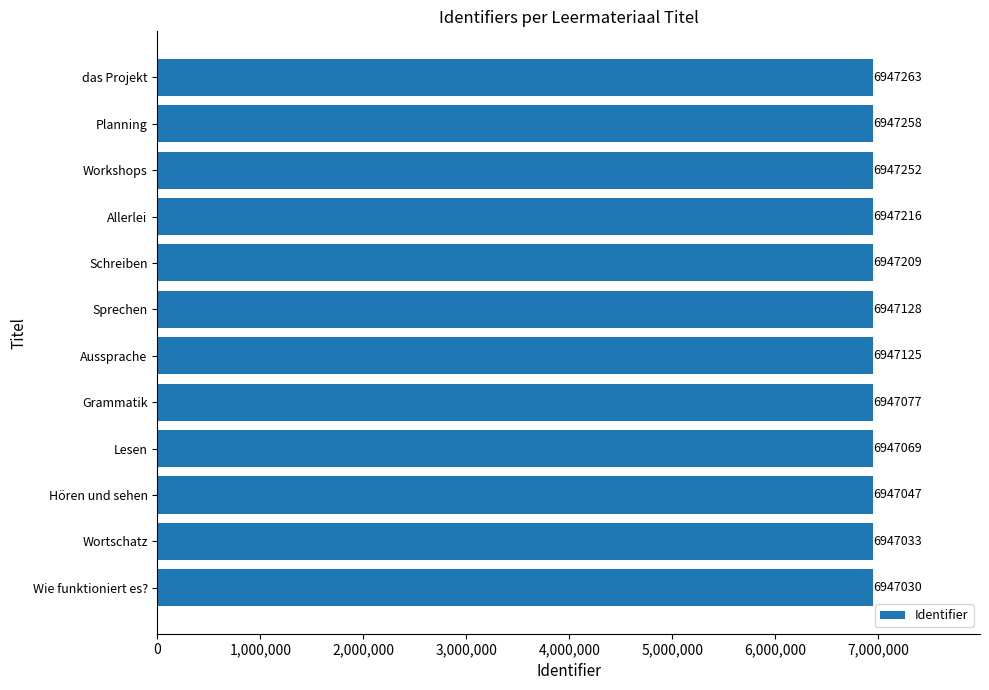

What is the sum of all values?

83365707